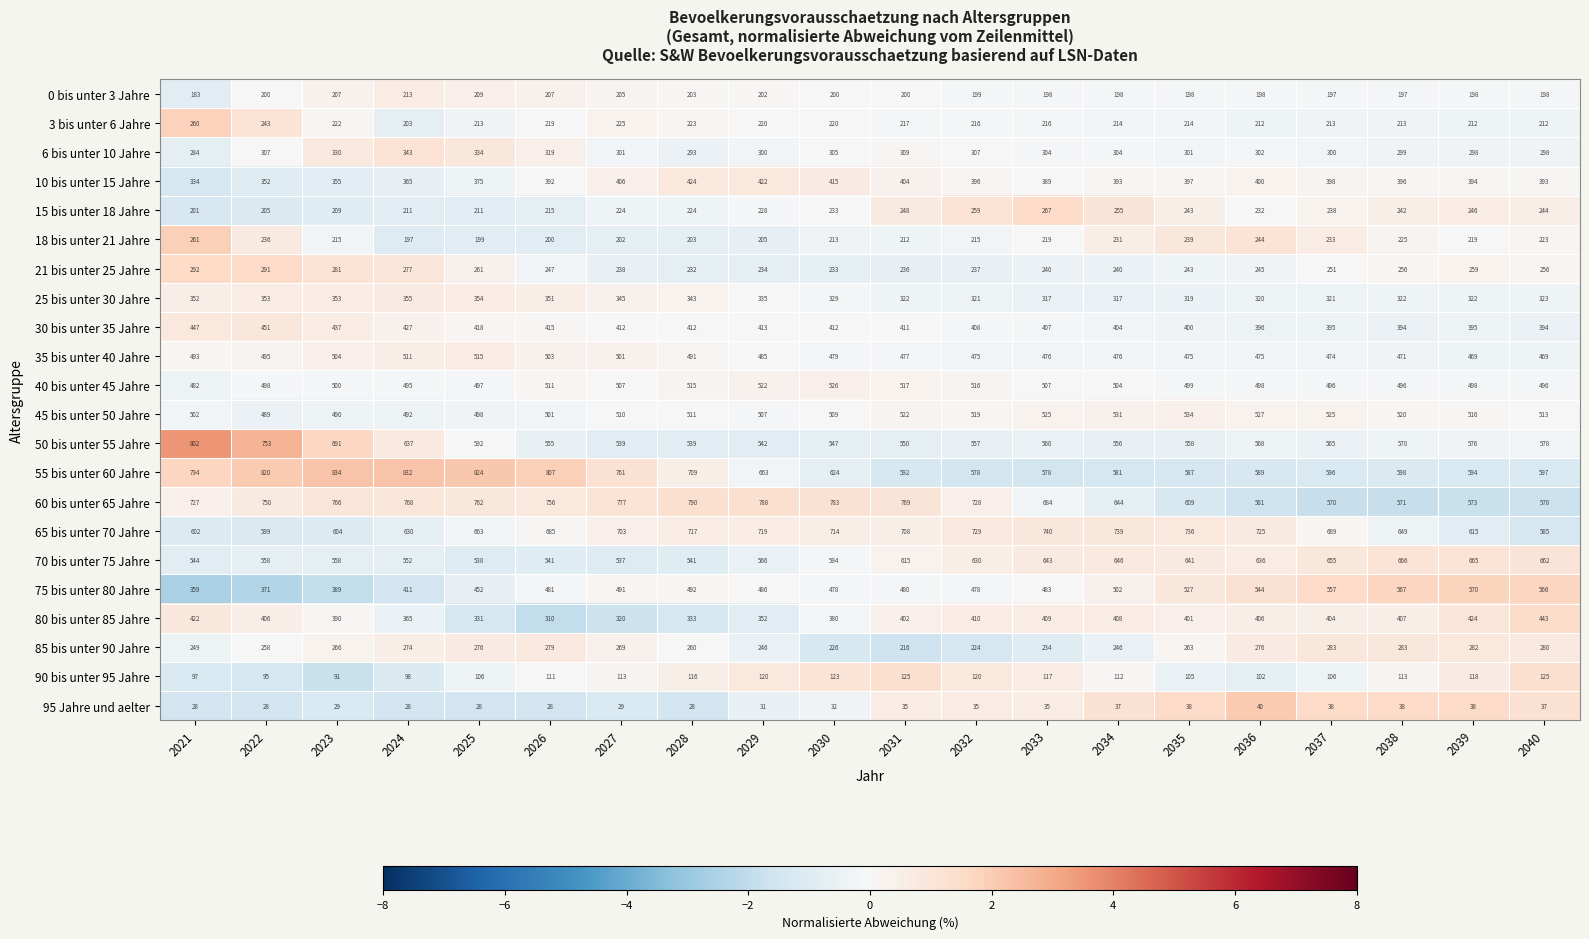

Where does the 80 bis unter 85 Jahre series first go above 404?

2021